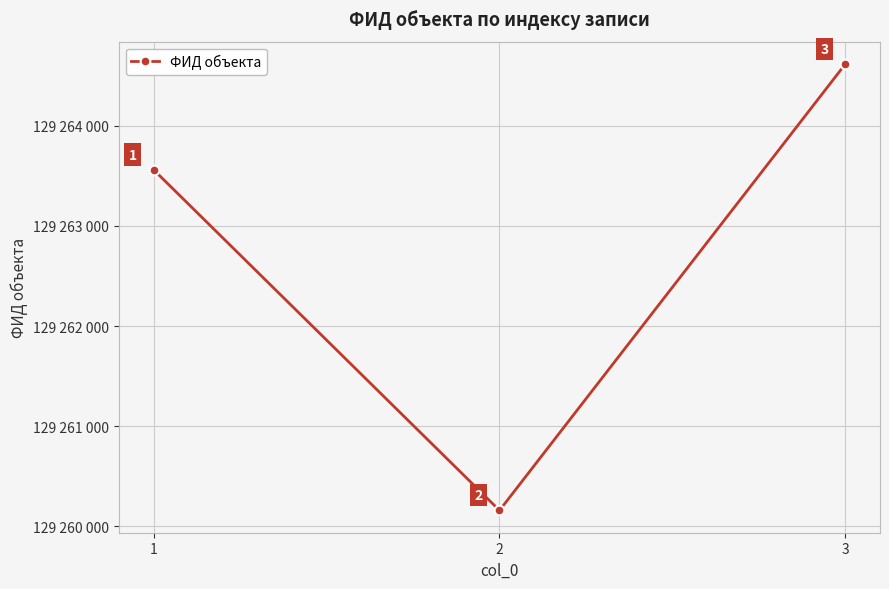

At which label is the value closest to 129262388?

1